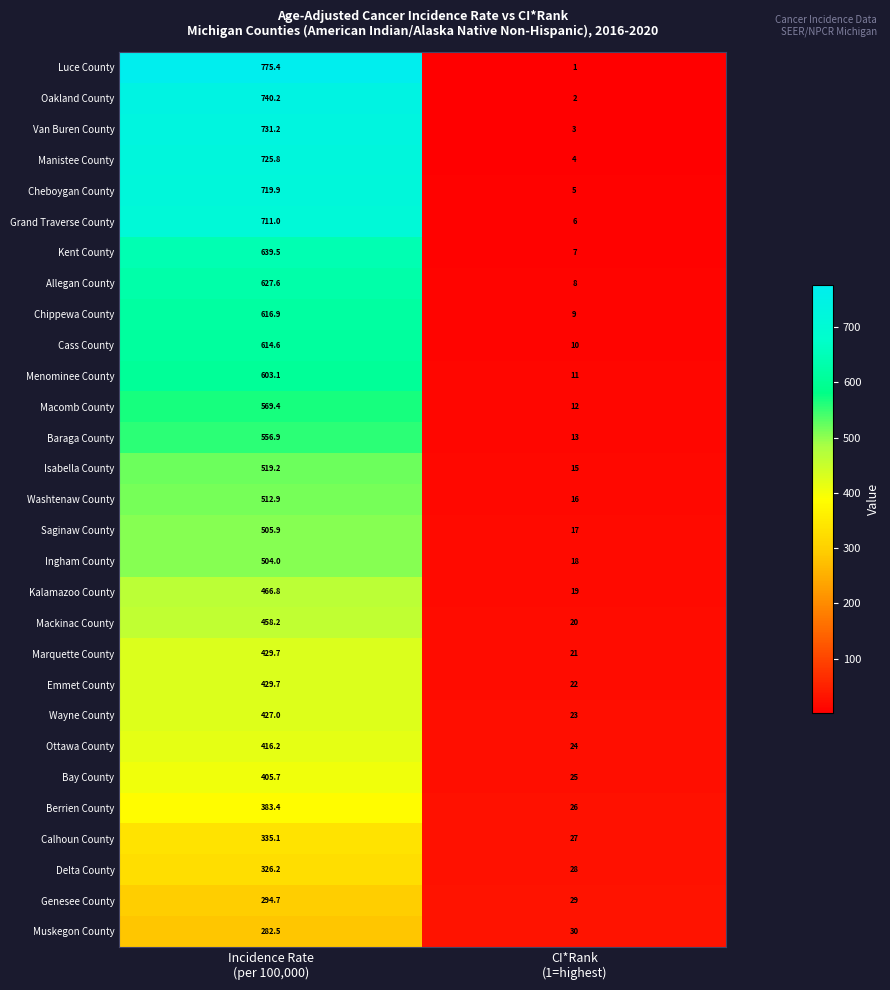

Which series has the widest spread of values?

Luce County